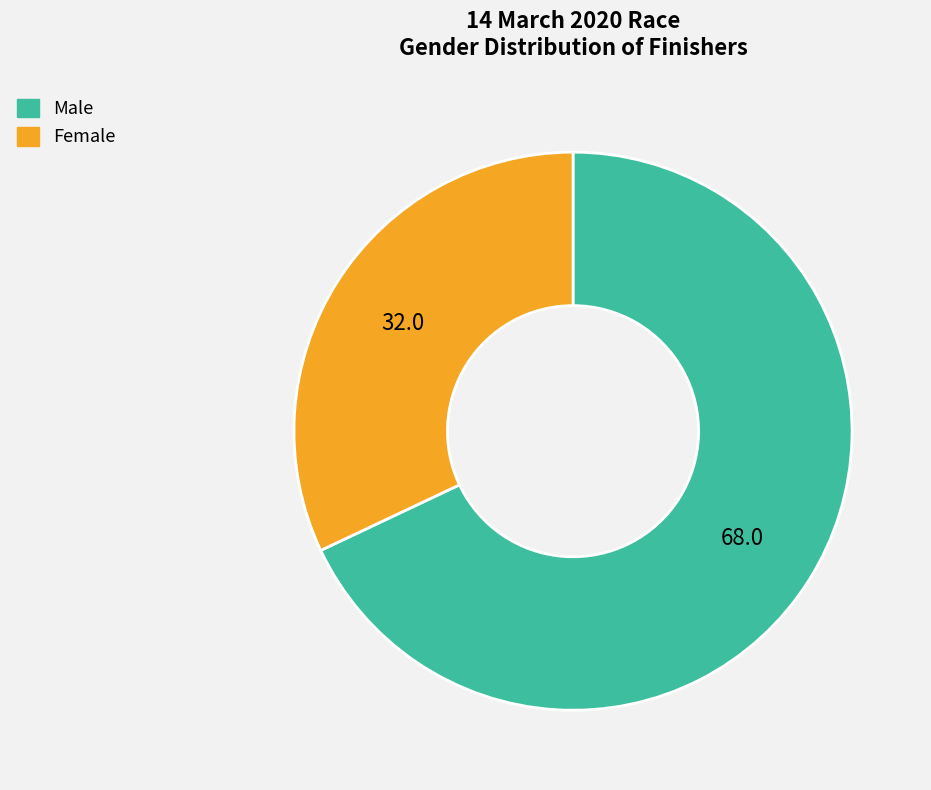

Rank the categories by value from highest to lowest.

Male, Female